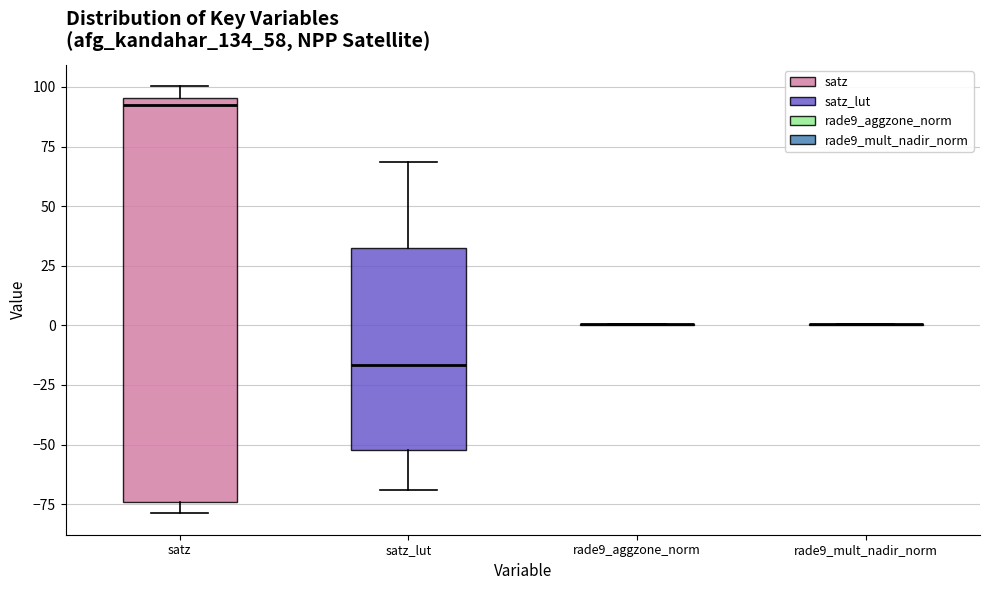

Reading left to right, read every box against the y-axis: the position of its median line, the range the box covers, and the ends of its whiskers. The values are not printed on the chart, so give them approximately, as read against the axis.

satz: median 90, box -75 to 95, whiskers -80 to 100
satz_lut: median -15, box -50 to 30, whiskers -70 to 70
rade9_aggzone_norm: box collapsed to a line at 0, whiskers 0 to 0
rade9_mult_nadir_norm: box collapsed to a line at 0, whiskers 0 to 0